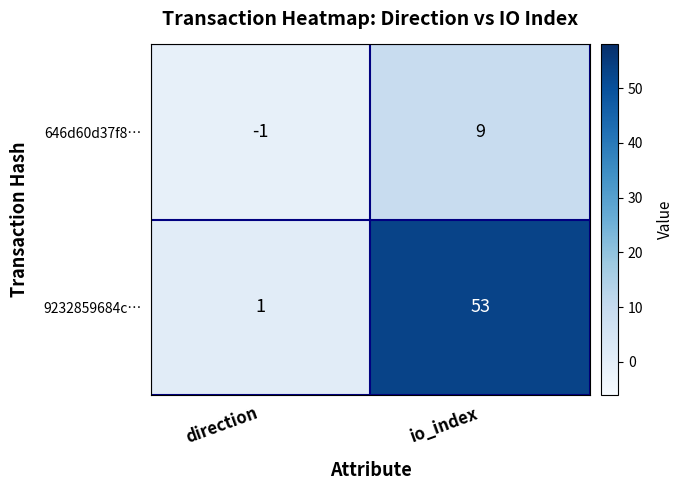

Rank the series by their average value, from highest to lowest.

9232859684c…, 646d60d37f8…